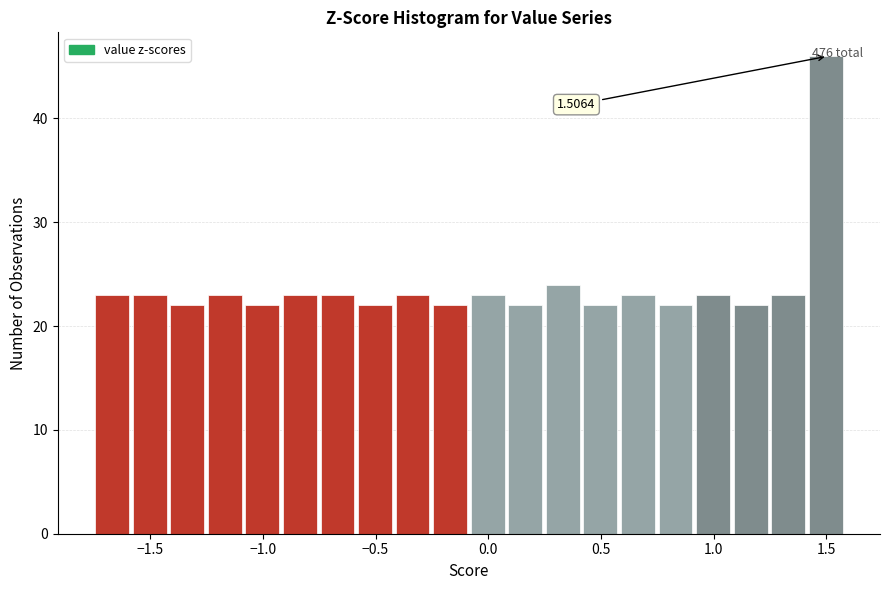

Around what value on the x-axis is the tallest bar? Give the approximate position of its centre, as read against the axis.

1.50